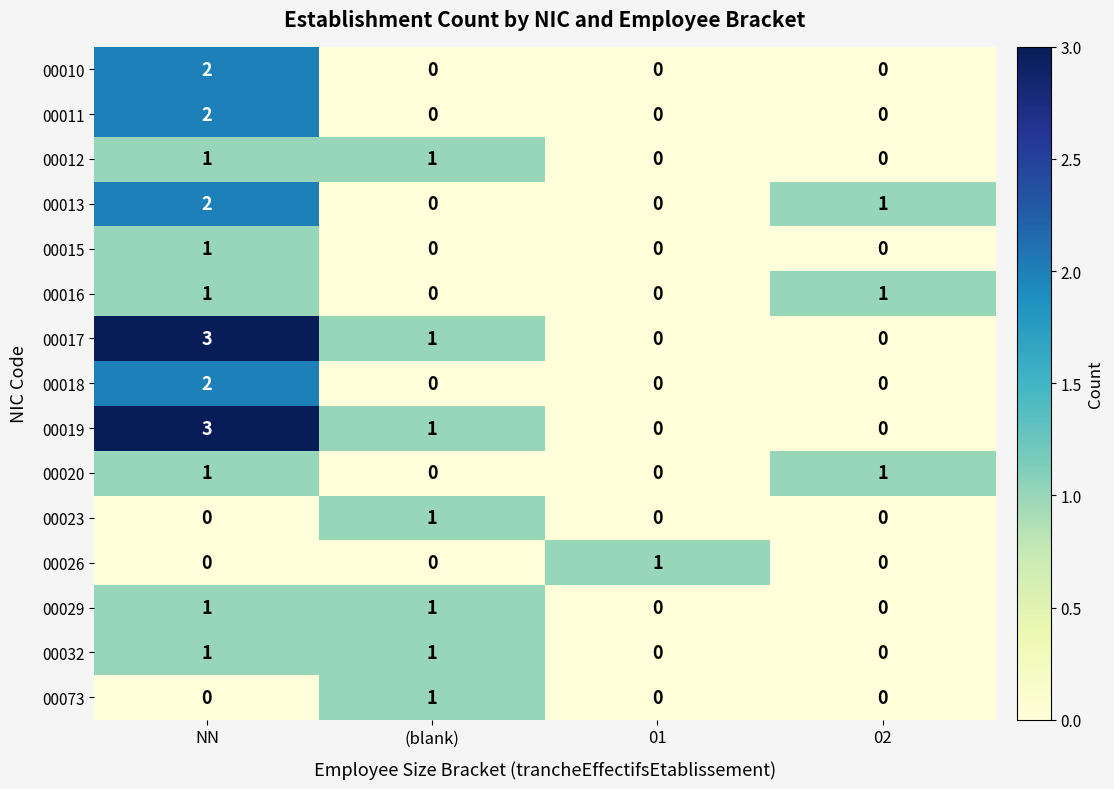

What is the highest value of the 00019 series?

3